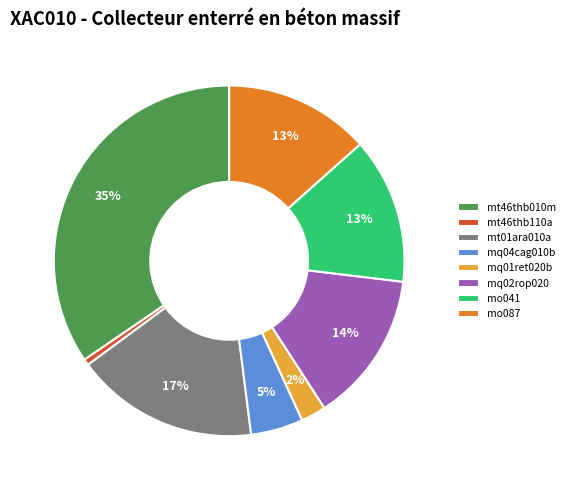

Which category has the smallest portion of the pie?

mt46thb110a